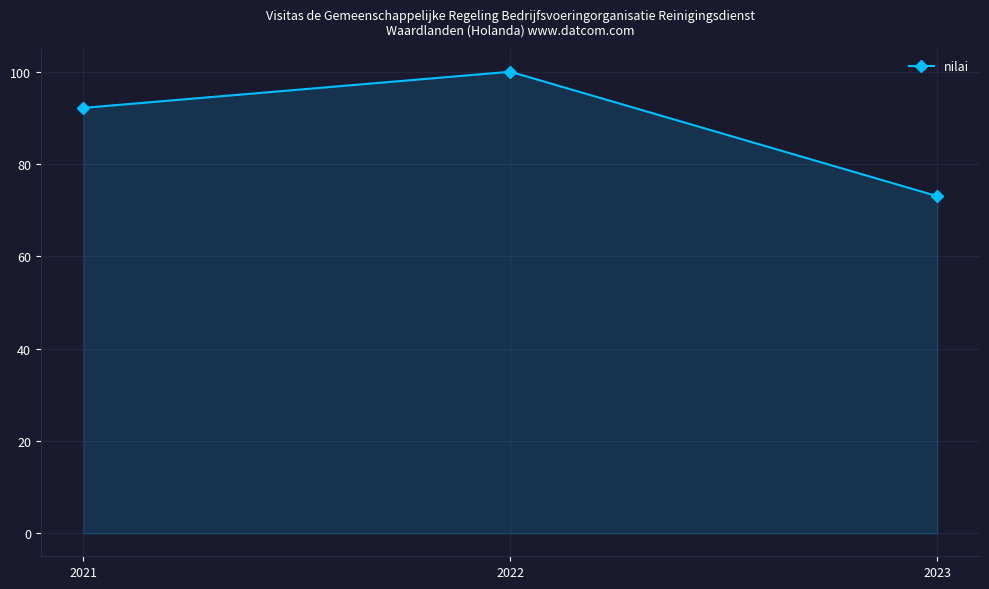

What is the greatest value displayed?

100.0